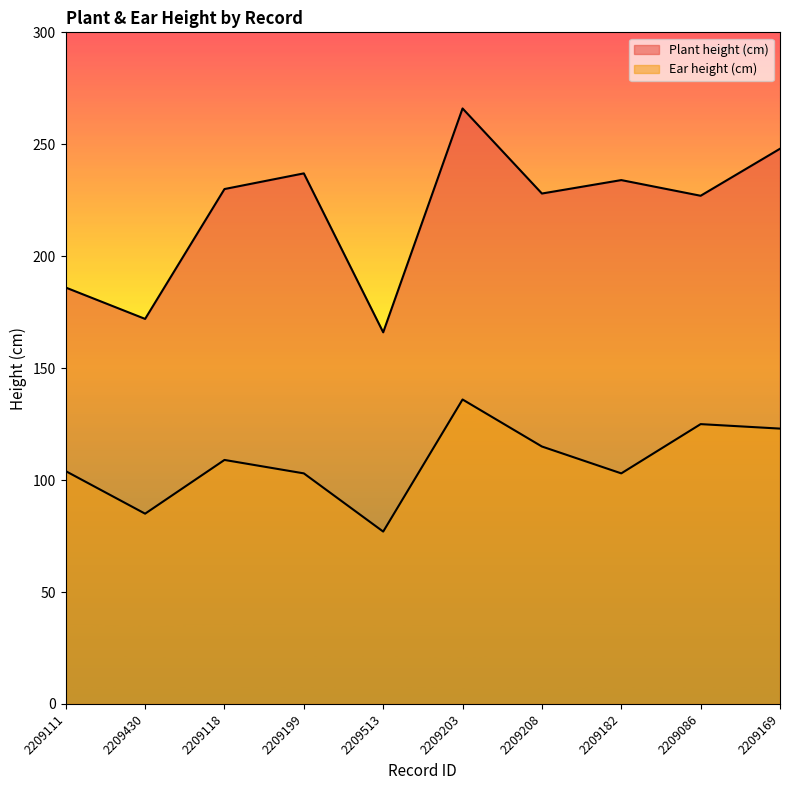

True or false: Plant height (cm) has a value of 42 at 2209111.

False